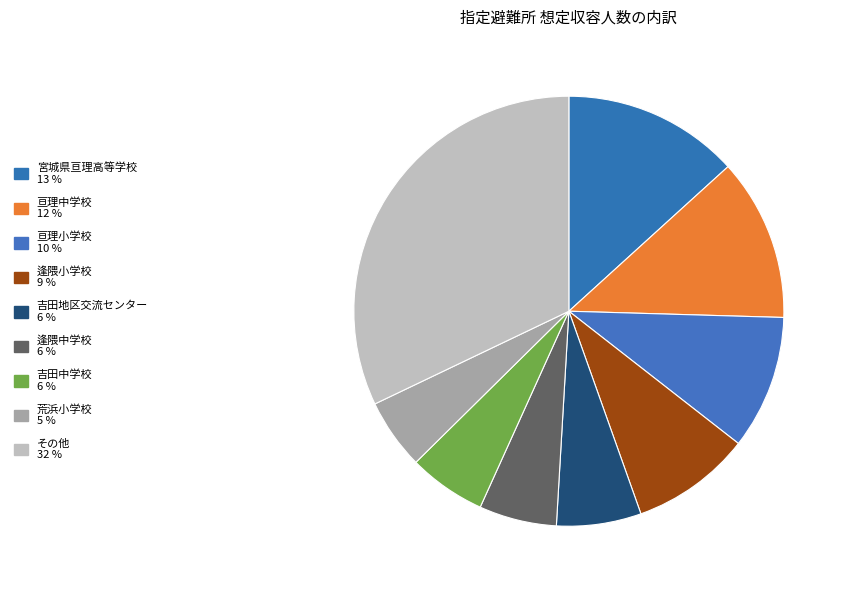

How many slices are in this pie chart?

9